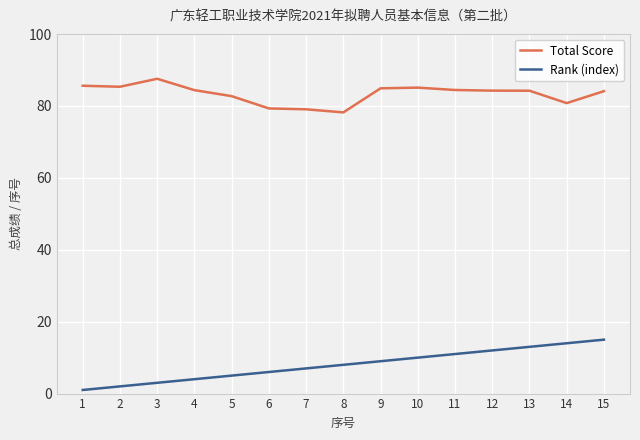

True or false: Rank (index) and Total Score cross at least once.

False